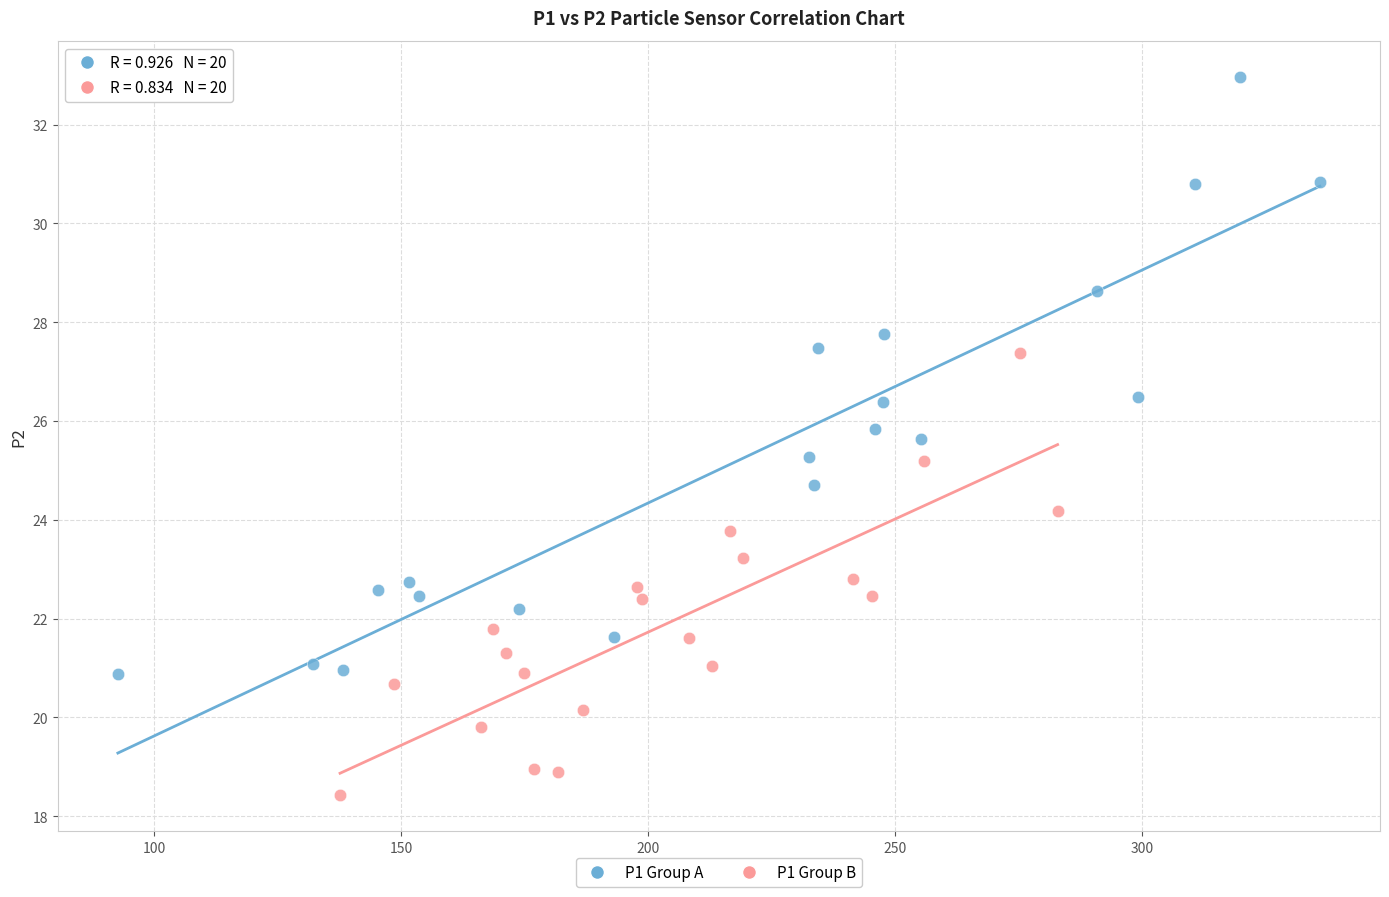

Which series has the largest Y range (max minus min)?

P1 Group A